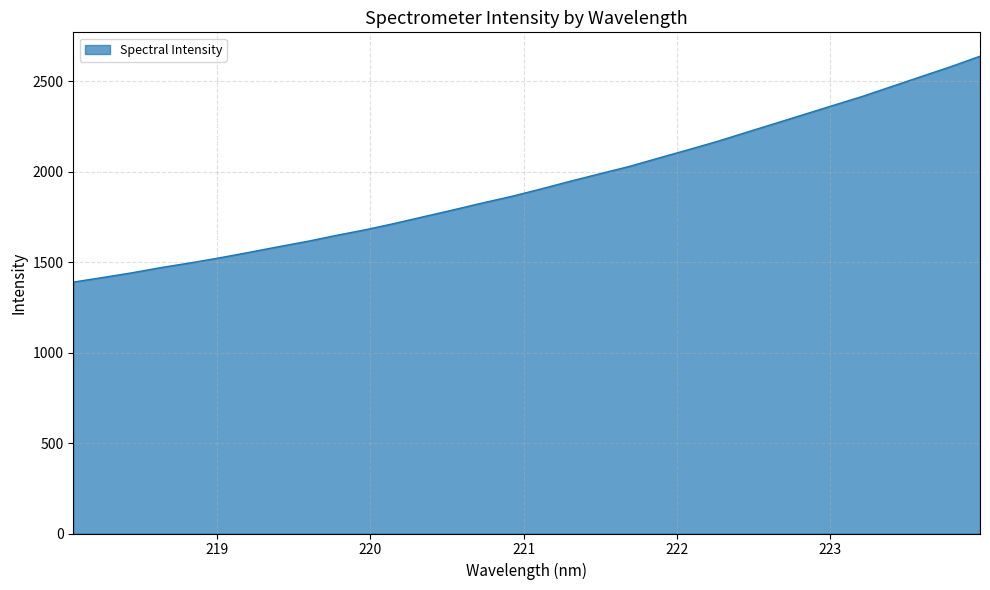

What is the greatest value displayed?

2639.3